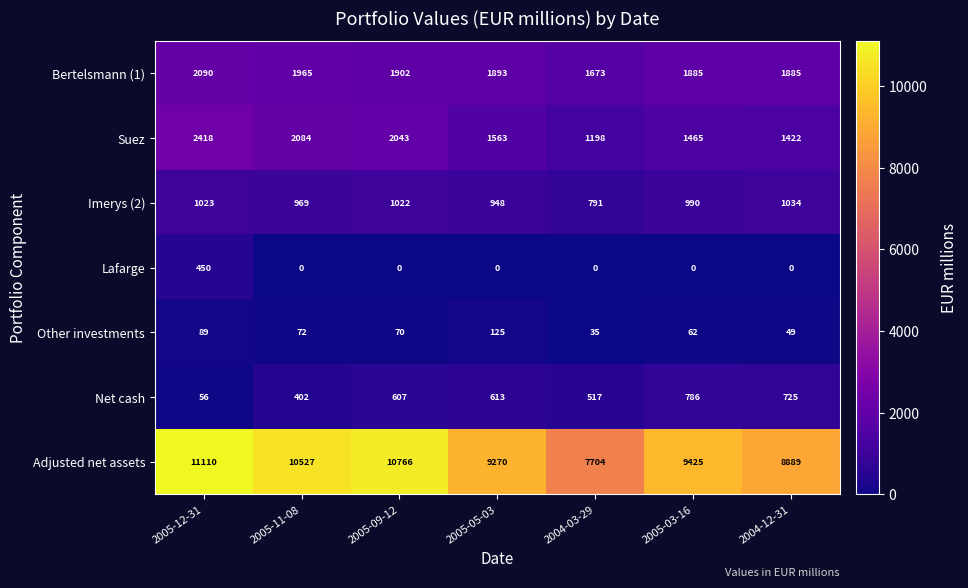

What is the sum of the Imerys (2) values at 2005-03-16 and 2005-12-31?

2013